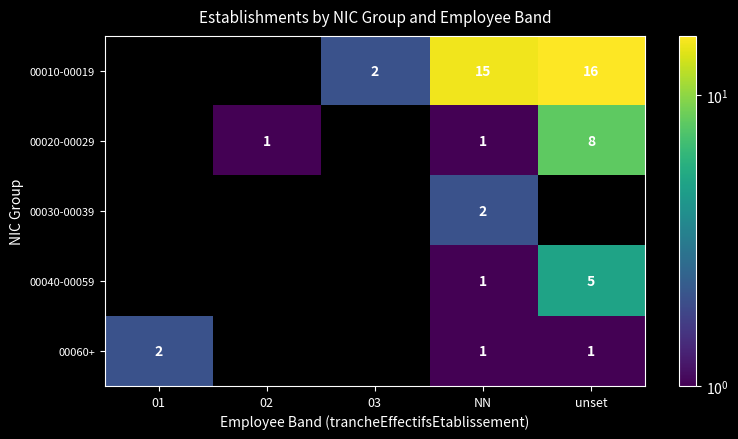

At which category is the sum across all series the highest?

NN